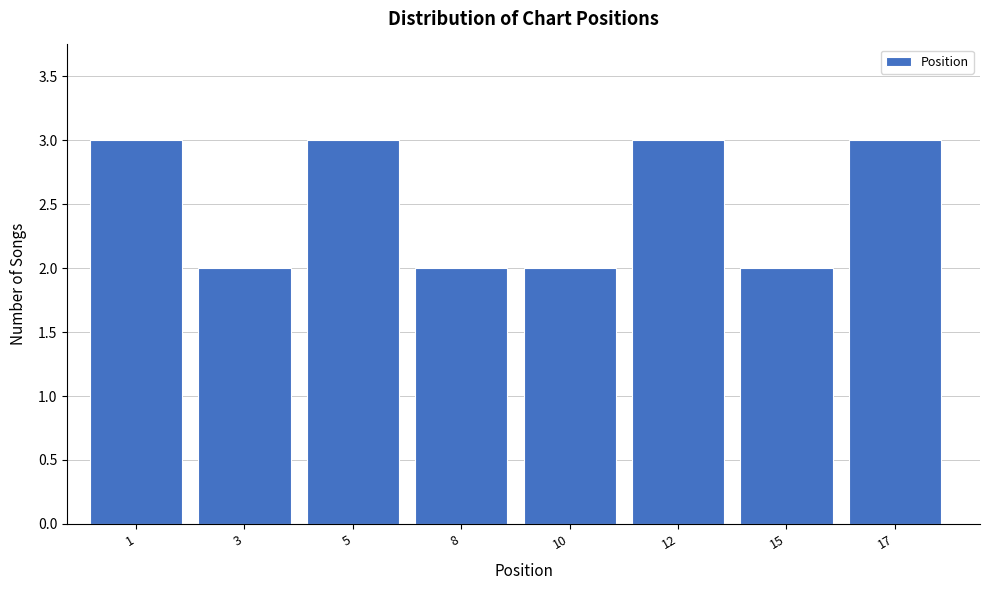

Reading left to right, list all the values displayed in this chart.

1=3	3=2	5=3	8=2	10=2	12=3	15=2	17=3